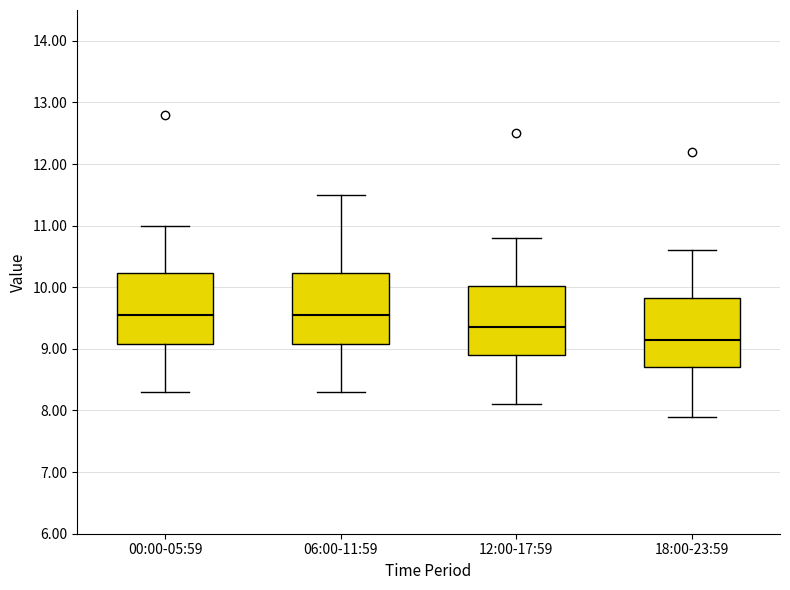

Where is the lower edge of the box for 18:00-23:59 on the y-axis? The values are not printed on the chart, so give them approximately, as read against the axis.

8.7